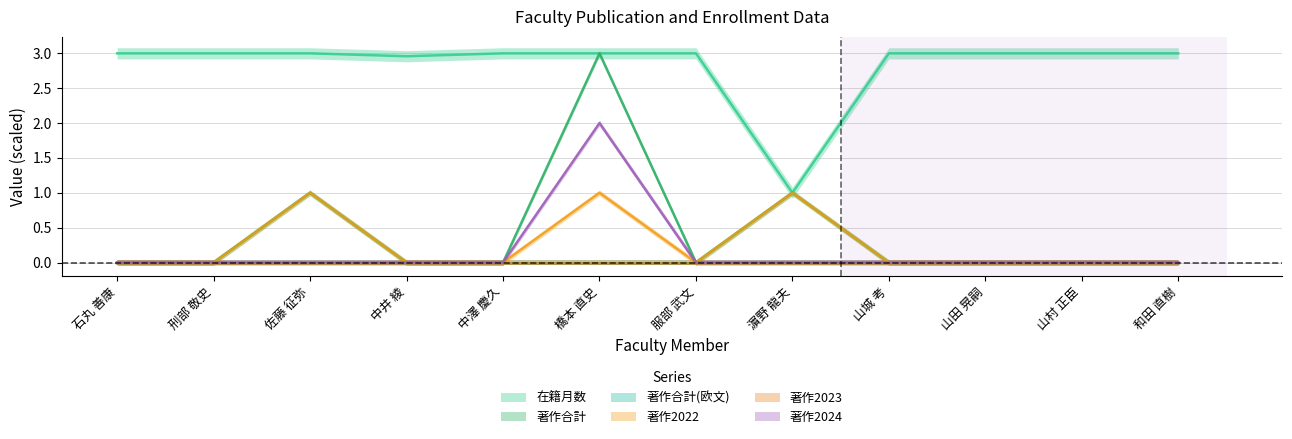

At which category is the sum across all series the highest?

橋本 直史